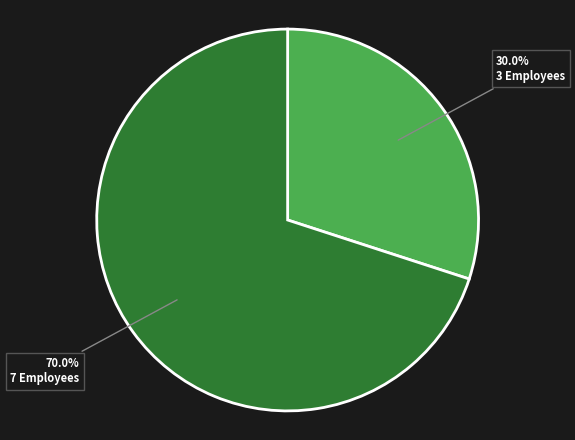

Is there a majority slice in this chart?

Yes